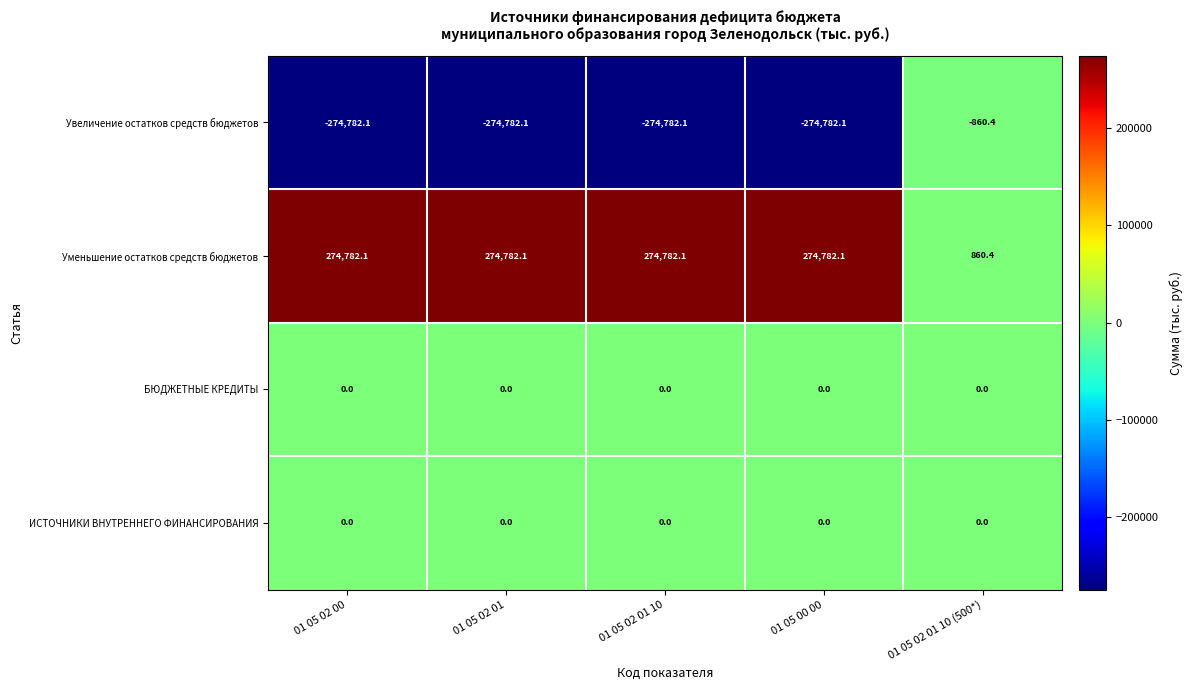

Reading right to left, transcribe all the data shown in this chart.

Увеличение остатков средств бюджетов: 01 05 02 01 10 (500*)=-860.4	01 05 00 00=-274782.1	01 05 02 01 10=-274782.1	01 05 02 01=-274782.1	01 05 02 00=-274782.1
Уменьшение остатков средств бюджетов: 01 05 02 01 10 (500*)=860.4	01 05 00 00=274782.1	01 05 02 01 10=274782.1	01 05 02 01=274782.1	01 05 02 00=274782.1
БЮДЖЕТНЫЕ КРЕДИТЫ: 01 05 02 01 10 (500*)=0.0	01 05 00 00=0.0	01 05 02 01 10=0.0	01 05 02 01=0.0	01 05 02 00=0.0
ИСТОЧНИКИ ВНУТРЕННЕГО ФИНАНСИРОВАНИЯ: 01 05 02 01 10 (500*)=0.0	01 05 00 00=0.0	01 05 02 01 10=0.0	01 05 02 01=0.0	01 05 02 00=0.0